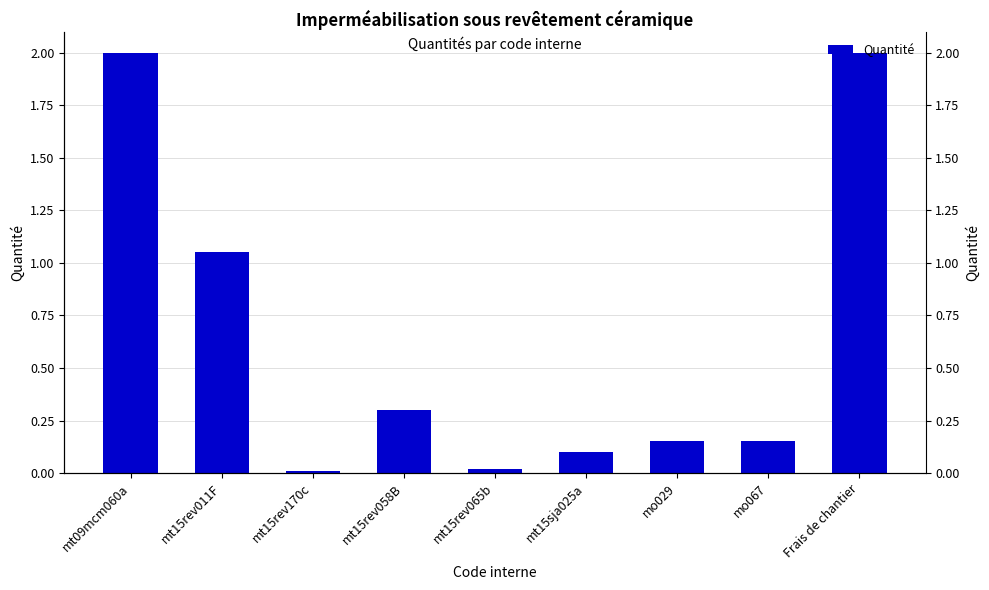

What is the difference between the values at mt09mcm060a and mt15rev065b?

2.0